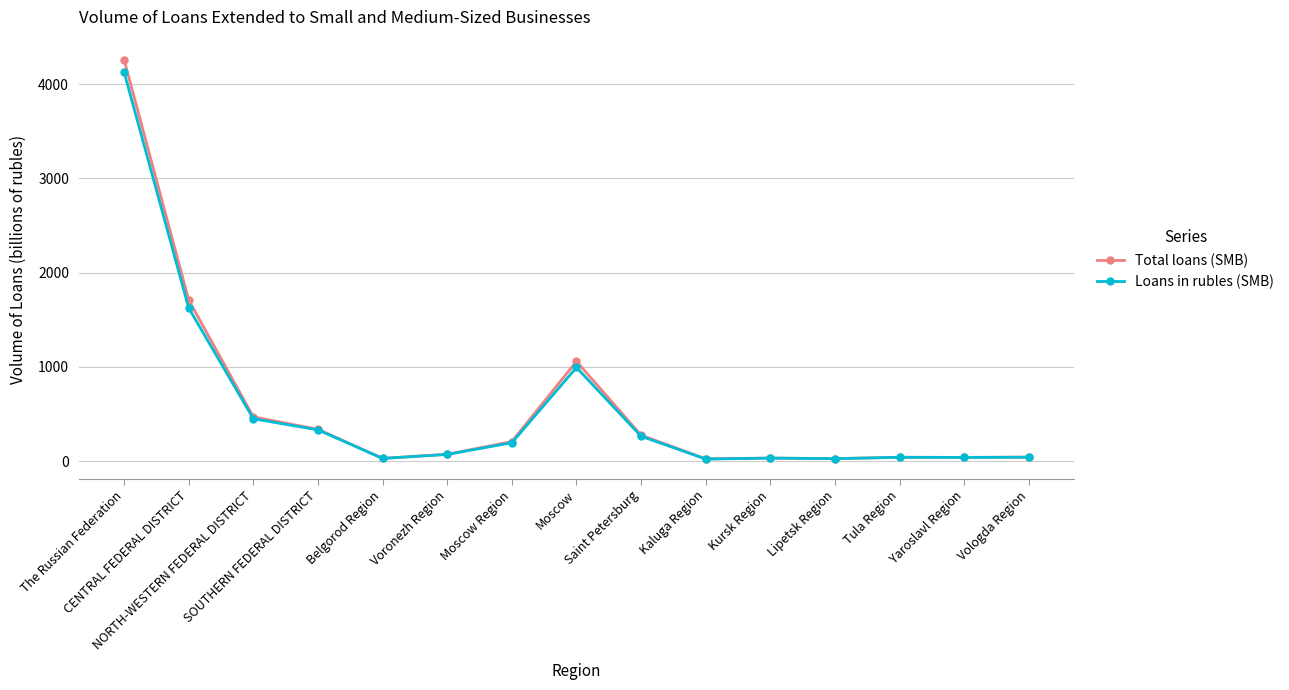

Where is the first local minimum for Loans in rubles (SMB)?

Belgorod Region